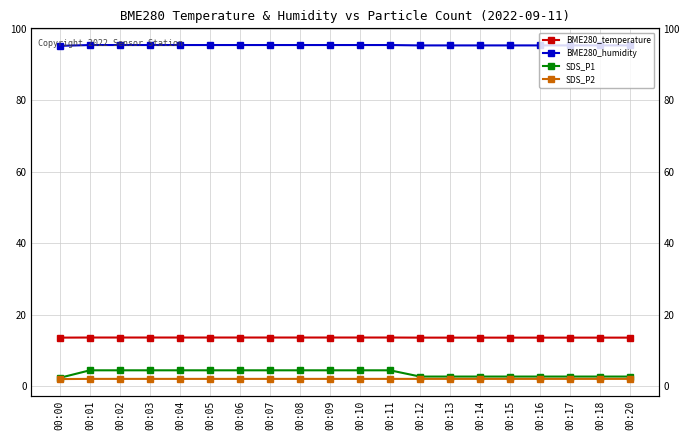

List the series in order of their peak value, highest first.

BME280_humidity, BME280_temperature, SDS_P1, SDS_P2